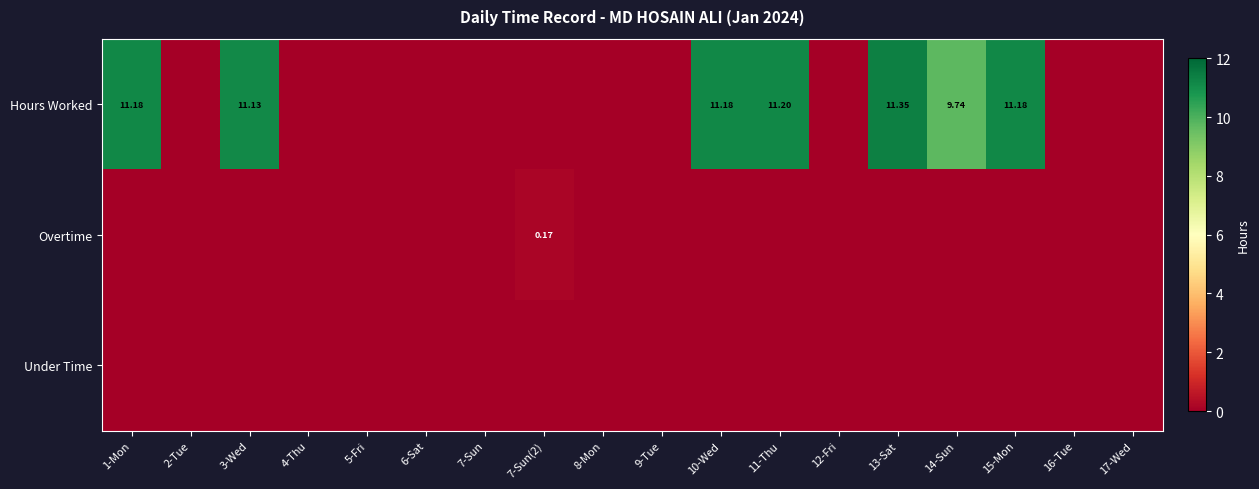

At which label does Under Time reach its peak?

1-Mon